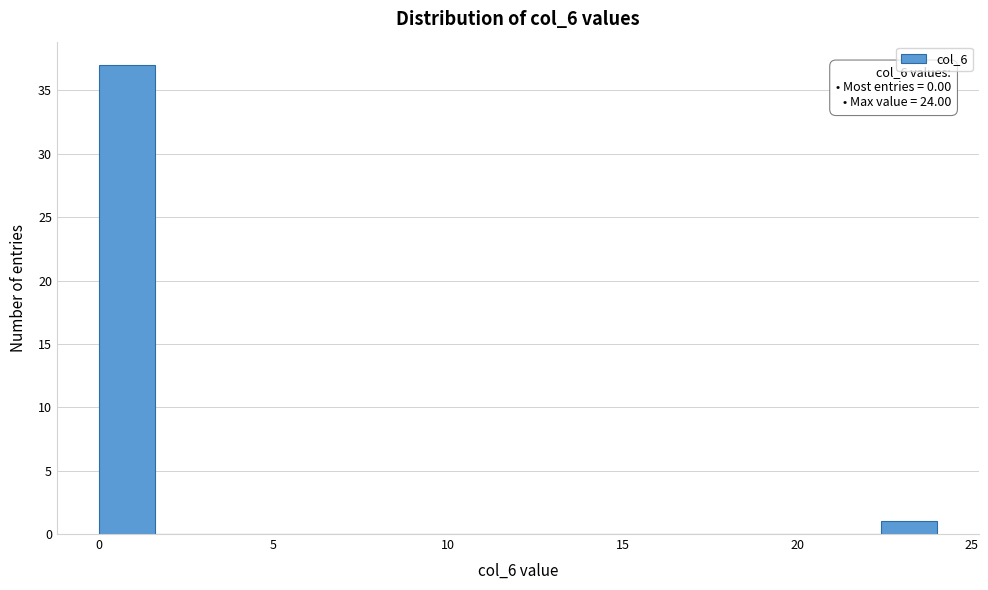

Around what value on the x-axis is the tallest bar? Give the approximate position of its centre, as read against the axis.

1.0